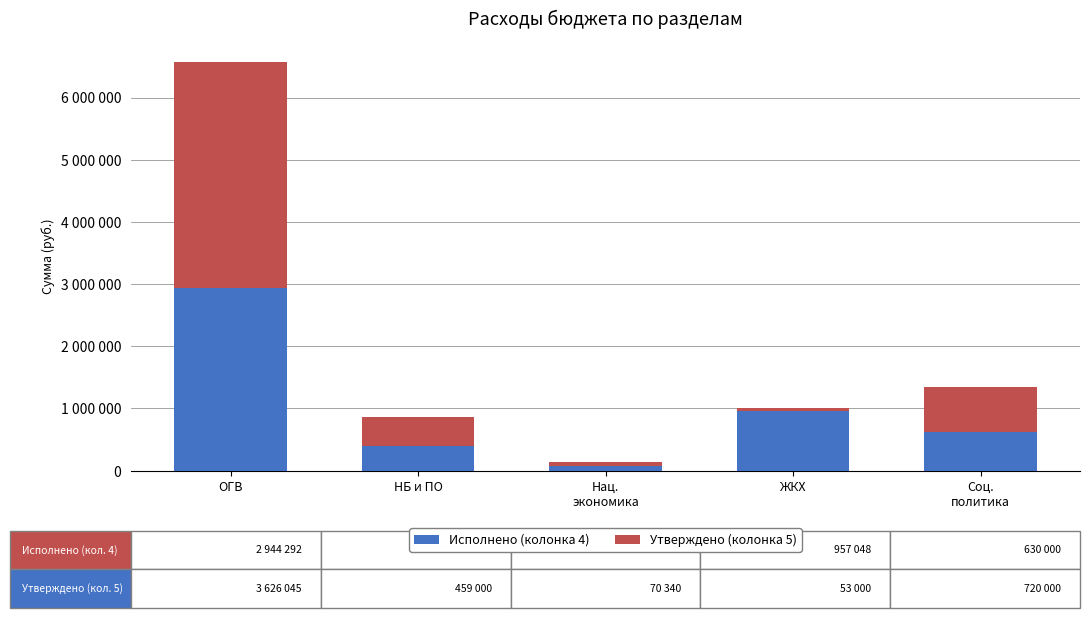

Which series has the largest total across all categories?

Исполнено (колонка 4)